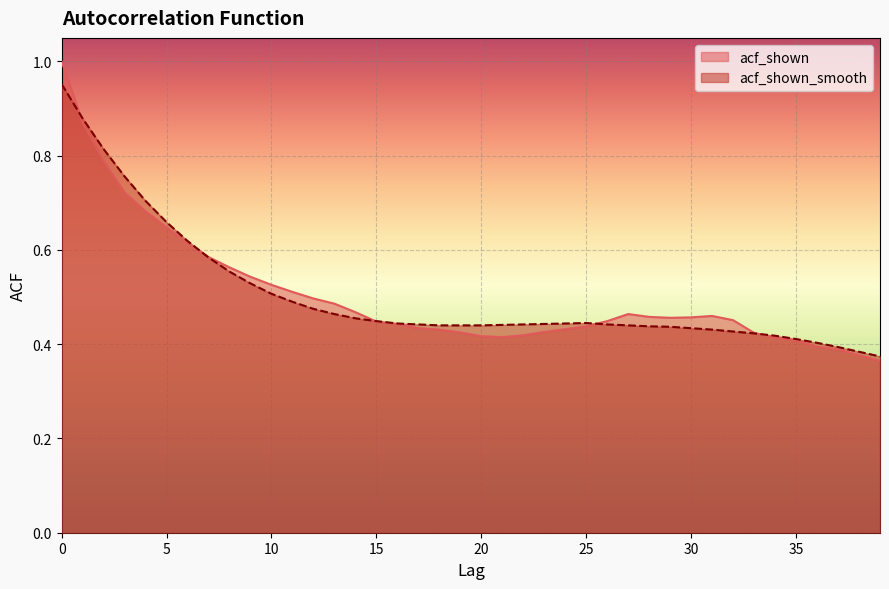

Reading left to right, list all the values displayed in this chart.

acf_shown: 0=1.0	1=0.9	2=0.8	3=0.7	4=0.7	5=0.6	6=0.6	7=0.6	8=0.6	9=0.5	10=0.5	11=0.5	12=0.5	13=0.5	14=0.5	15=0.4	16=0.4	17=0.4	18=0.4	19=0.4	20=0.4	21=0.4	22=0.4	23=0.4	24=0.4	25=0.4	26=0.4	27=0.5	28=0.5	29=0.5	30=0.5	31=0.5	32=0.5	33=0.4	34=0.4	35=0.4	36=0.4	37=0.4	38=0.4	39=0.4
acf_shown_smooth: 0=1.0	1=0.9	2=0.8	3=0.8	4=0.7	5=0.7	6=0.6	7=0.6	8=0.6	9=0.5	10=0.5	11=0.5	12=0.5	13=0.5	14=0.5	15=0.4	16=0.4	17=0.4	18=0.4	19=0.4	20=0.4	21=0.4	22=0.4	23=0.4	24=0.4	25=0.4	26=0.4	27=0.4	28=0.4	29=0.4	30=0.4	31=0.4	32=0.4	33=0.4	34=0.4	35=0.4	36=0.4	37=0.4	38=0.4	39=0.4